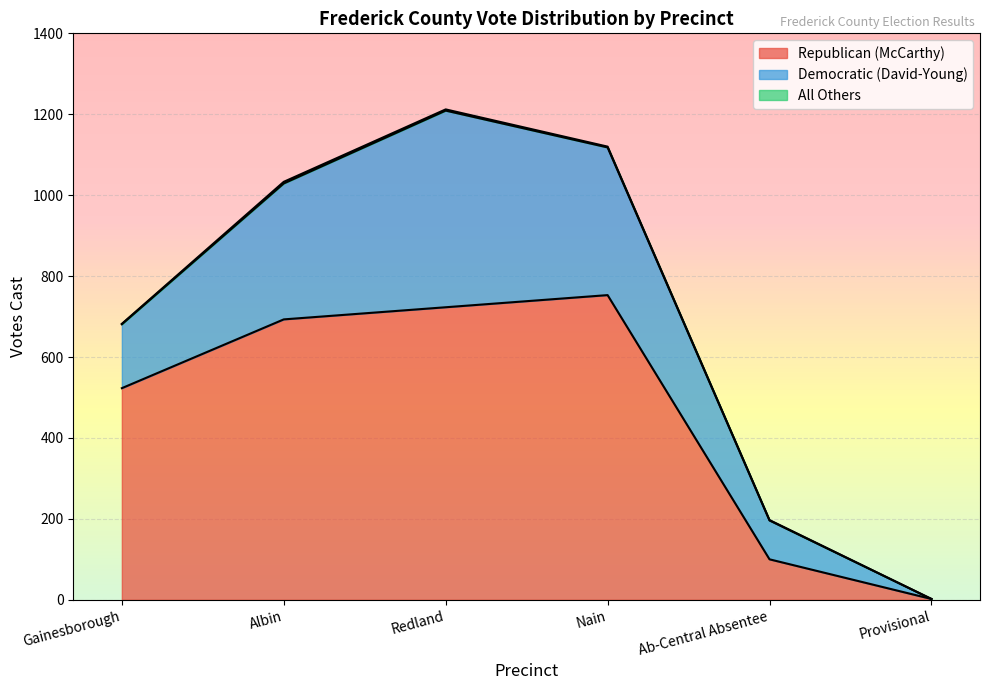

Is it true that Democratic (David-Young) equals 159 at Ab-Central Absentee?

False